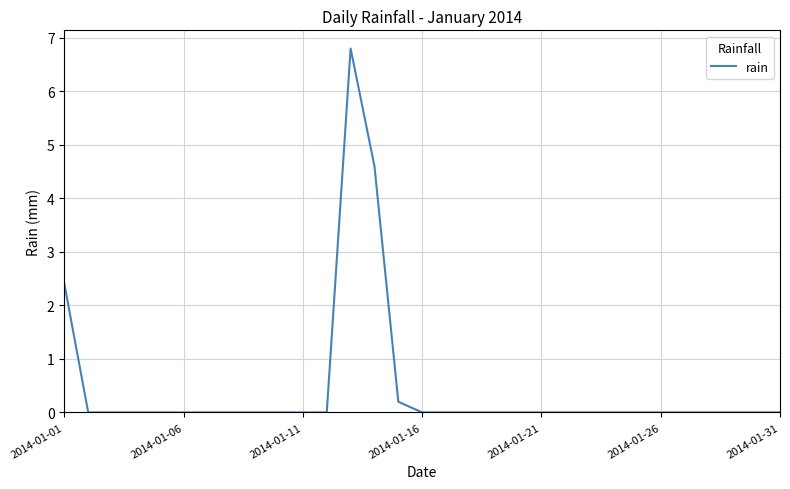

What is the difference between the maximum and minimum values?

6.8